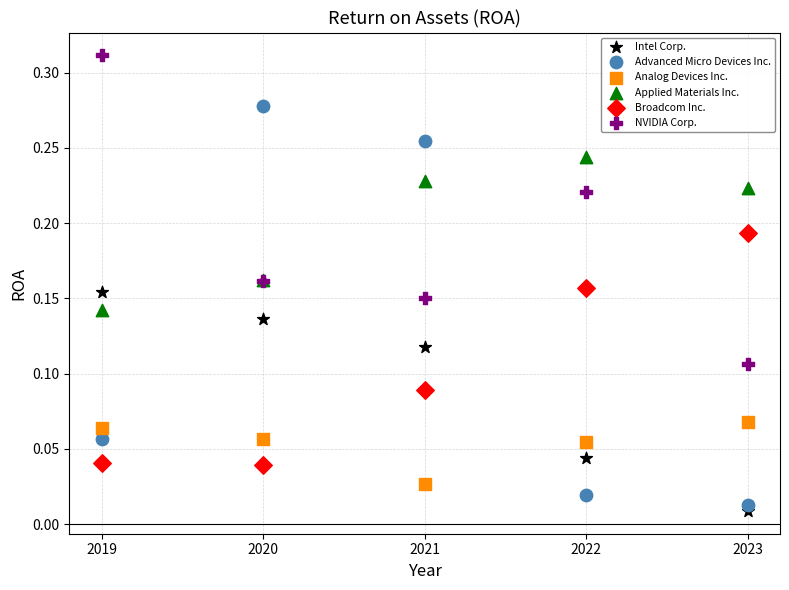

Which series reaches the minimum Y coordinate?

Intel Corp.